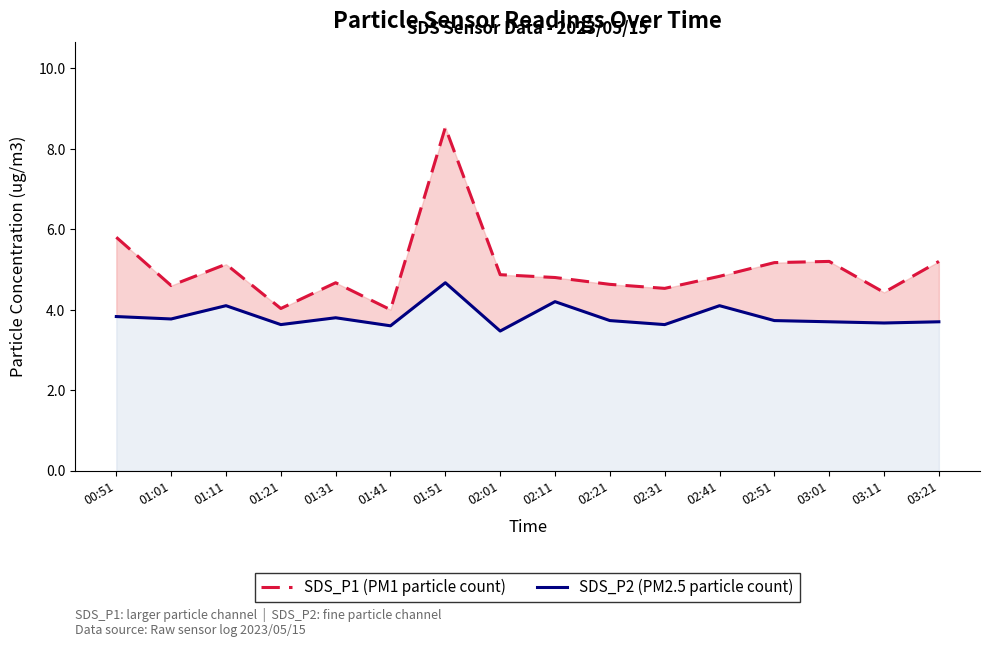

The SDS_P1 (PM1 particle count) series shows 1.7 at 01:41. True or false?

False